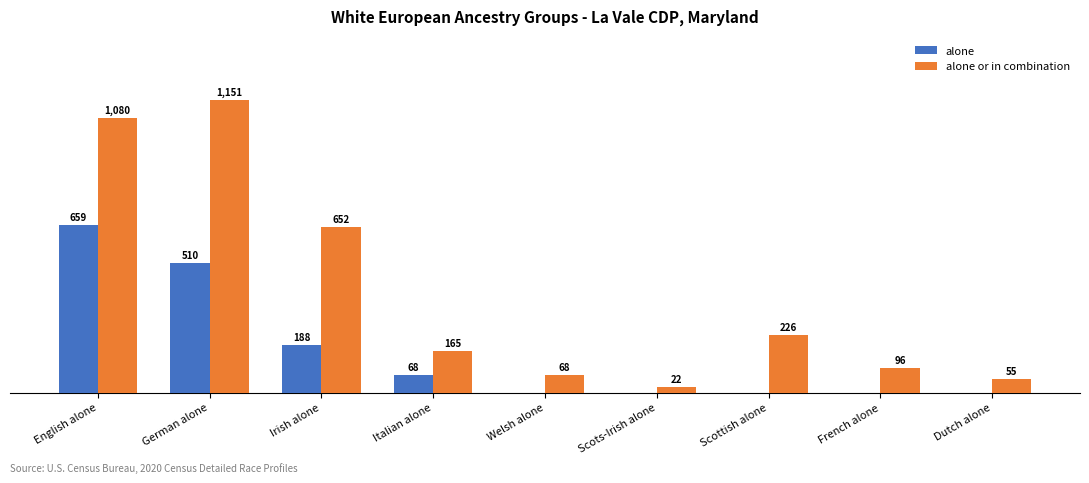

At which label does alone reach its peak?

English alone